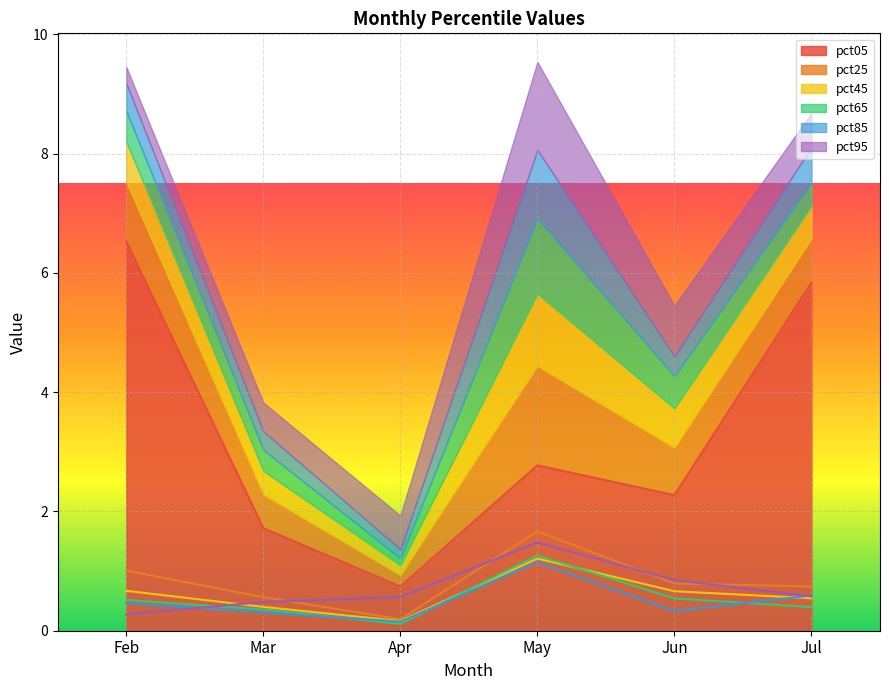

Where is the first local minimum for pct05?

Apr